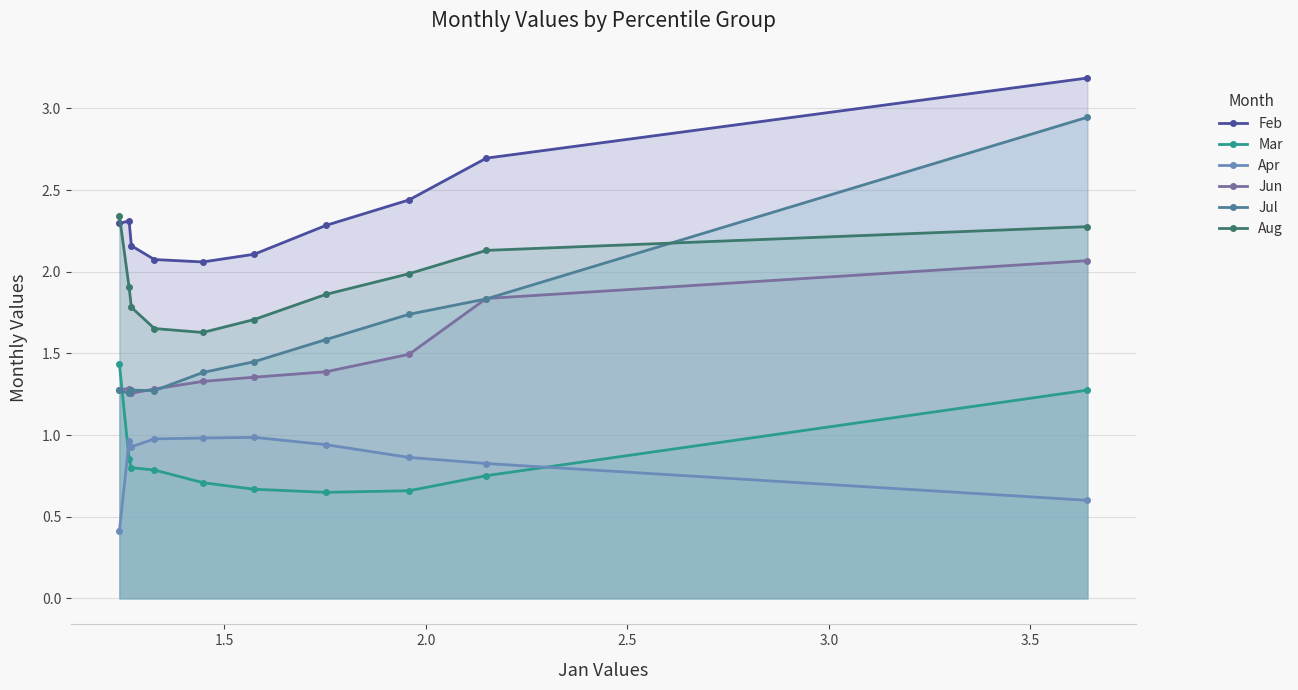

Which series has the largest range (max minus min)?

Jul